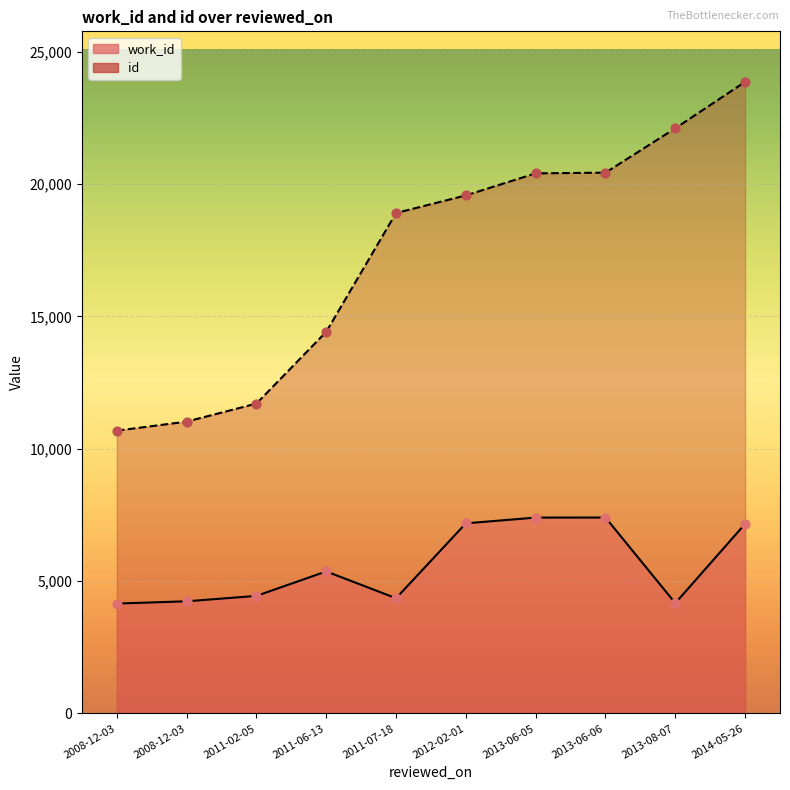

Is the value of work_id at 2012-02-01 greater than the value of id at 2008-12-03?

No